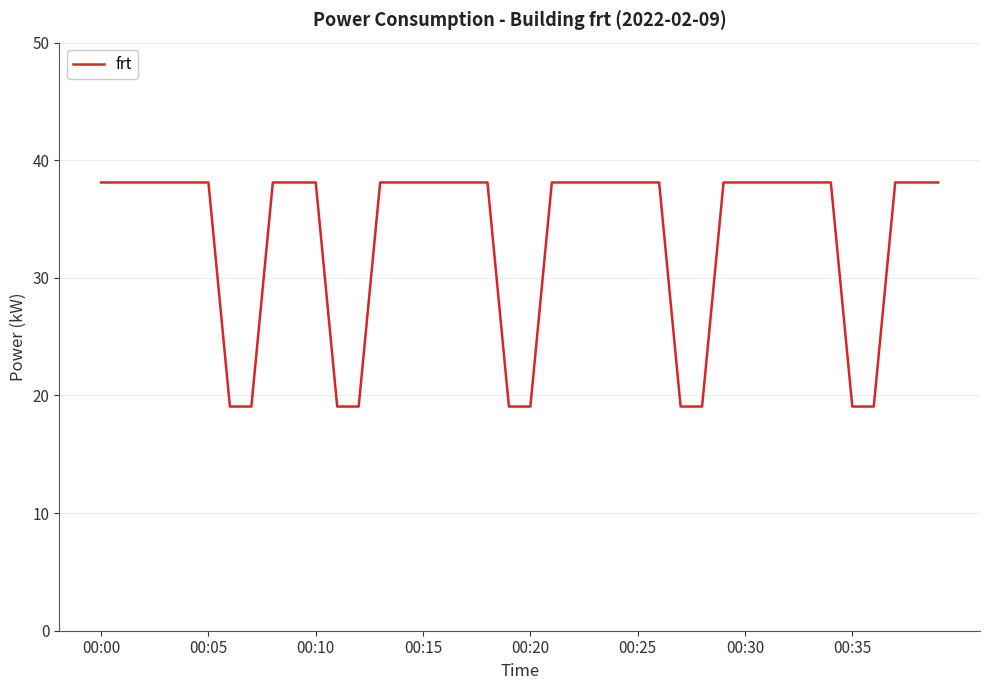

What is the maximum value shown in the chart?

38.1